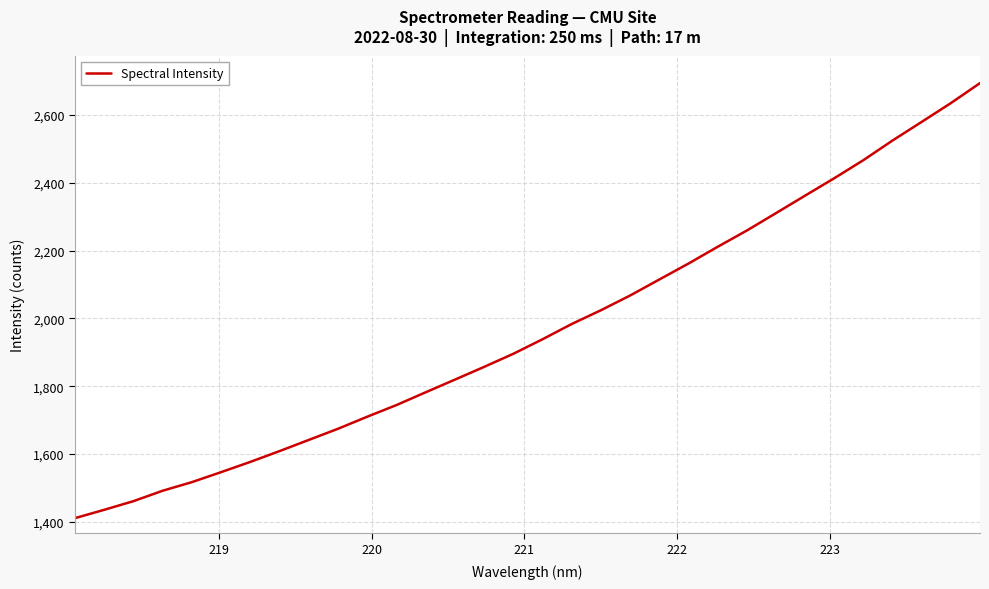

What is the minimum value shown in the chart?

1411.3